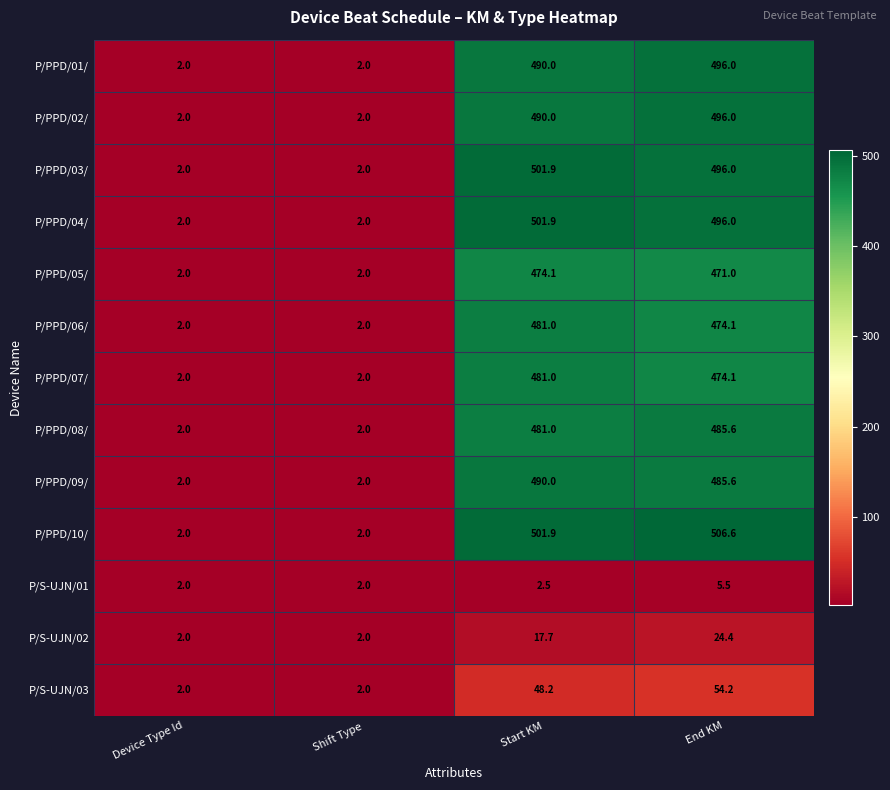

Is the value of P/PPD/03/ at Start KM greater than the value of P/S-UJN/03 at End KM?

Yes